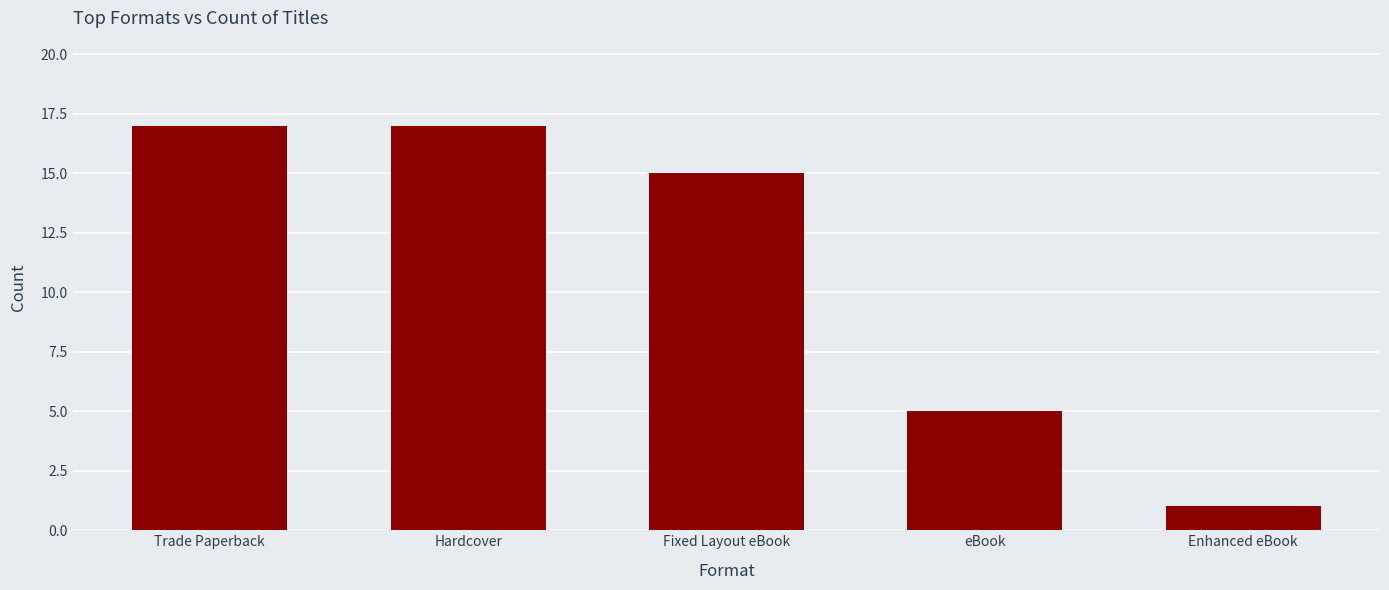

How many data points are less than 15?

2